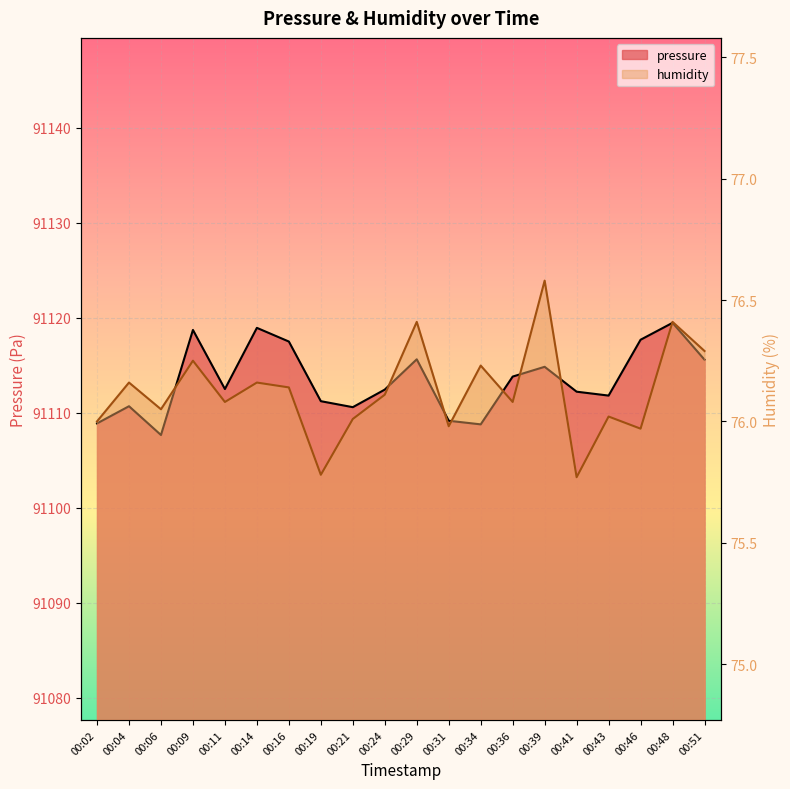

Is it true that humidity equals 76.4 at 00:29?

True